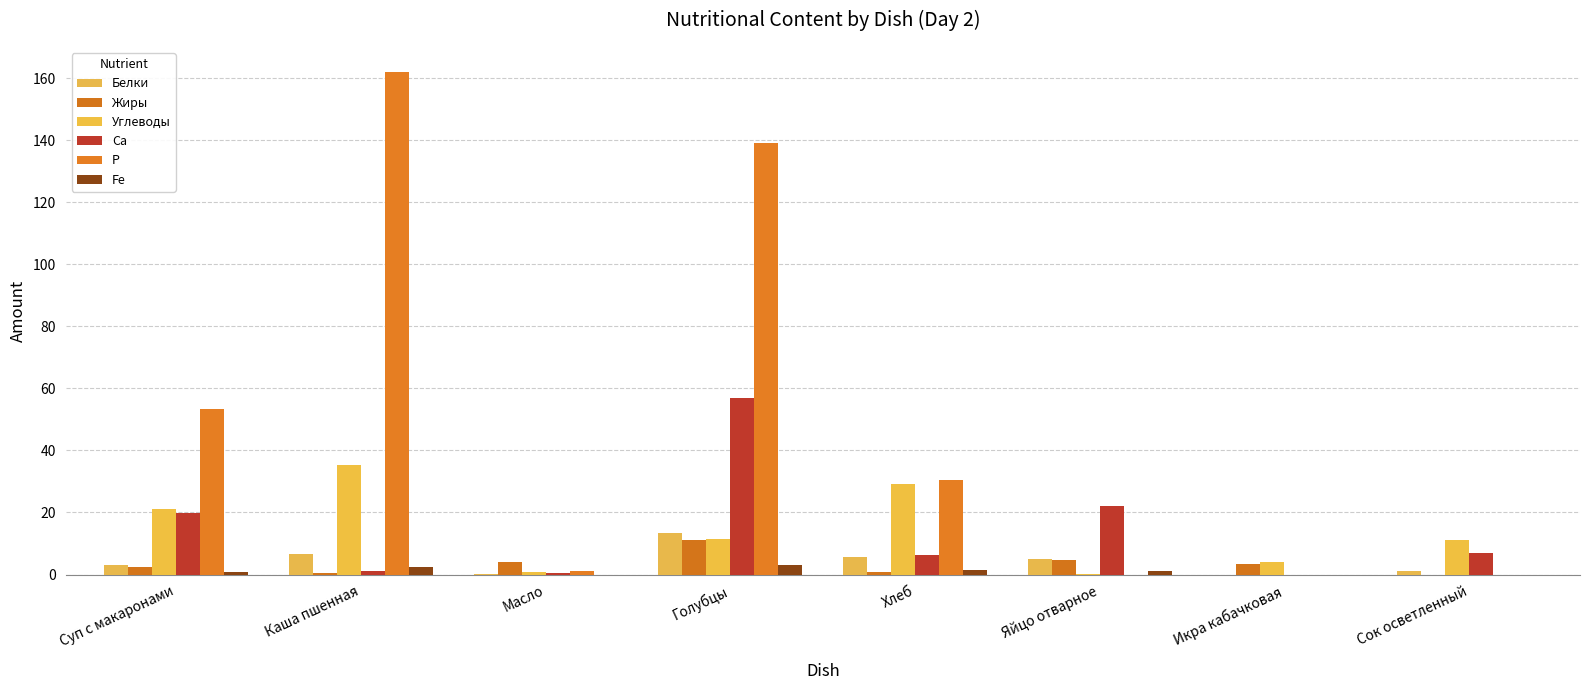

Is it true that Белки equals 1.9 at Каша пшенная?

False